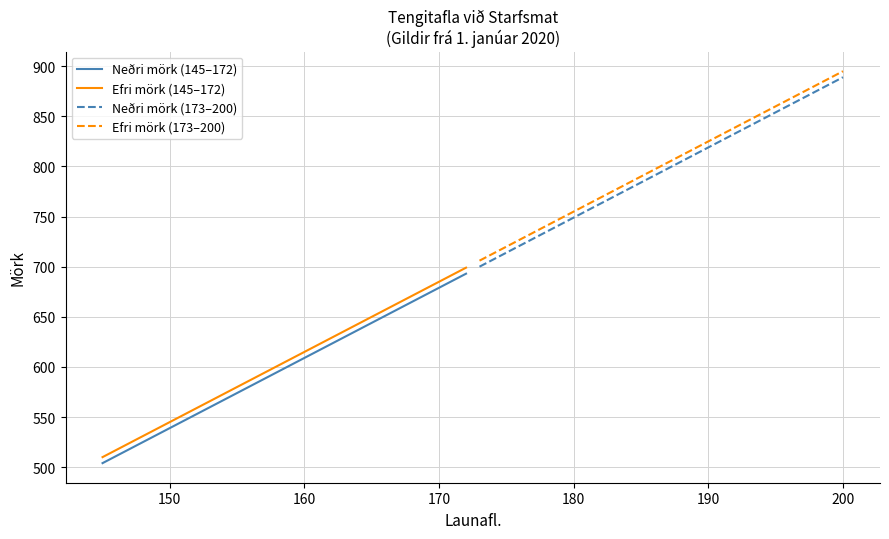

Does the chart have visible grid lines?

Yes